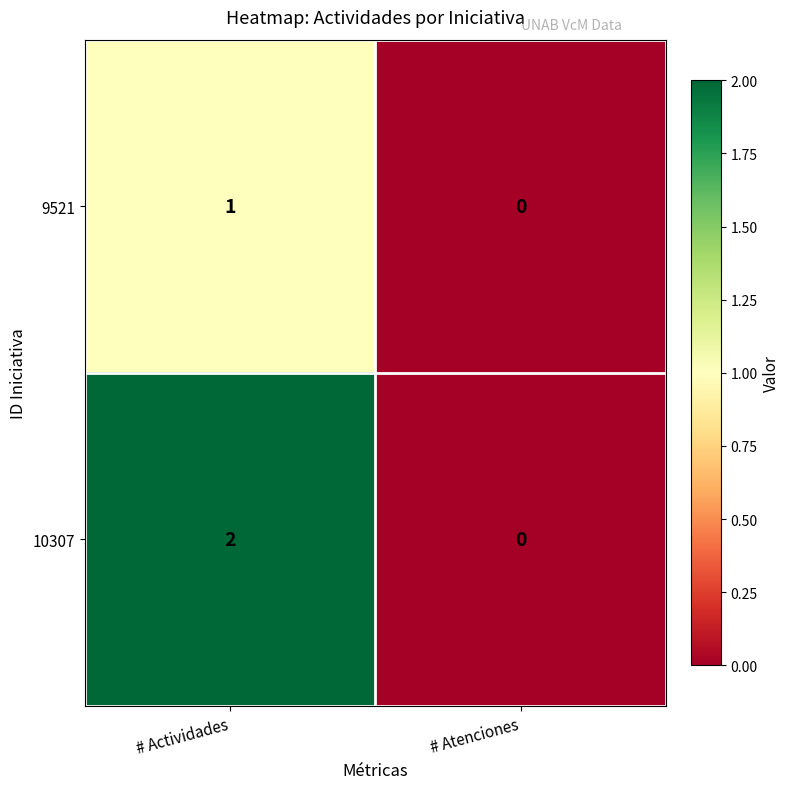

The value of 10307 at # Atenciones is 0. True or false?

True